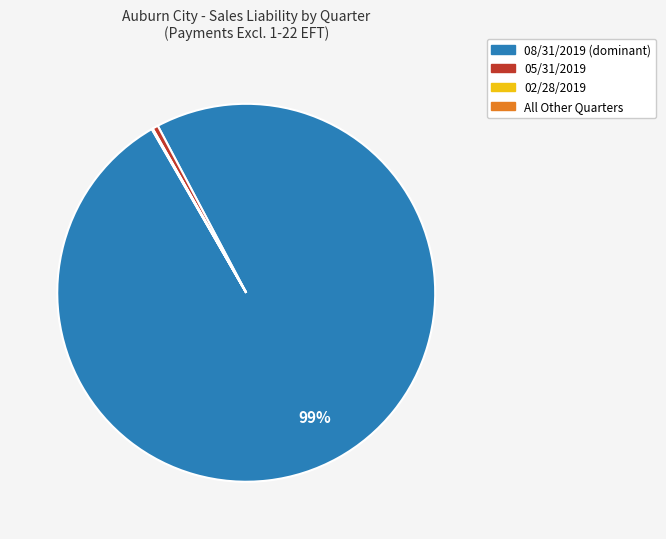

Does any single category account for the majority?

Yes